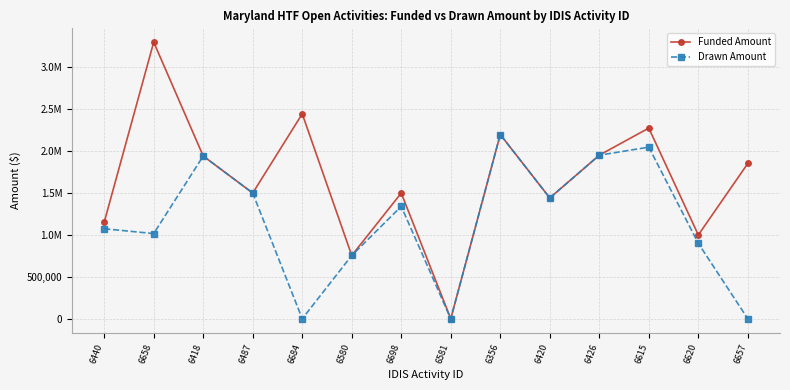

Where does the Funded Amount series first go above 1852927?

6658